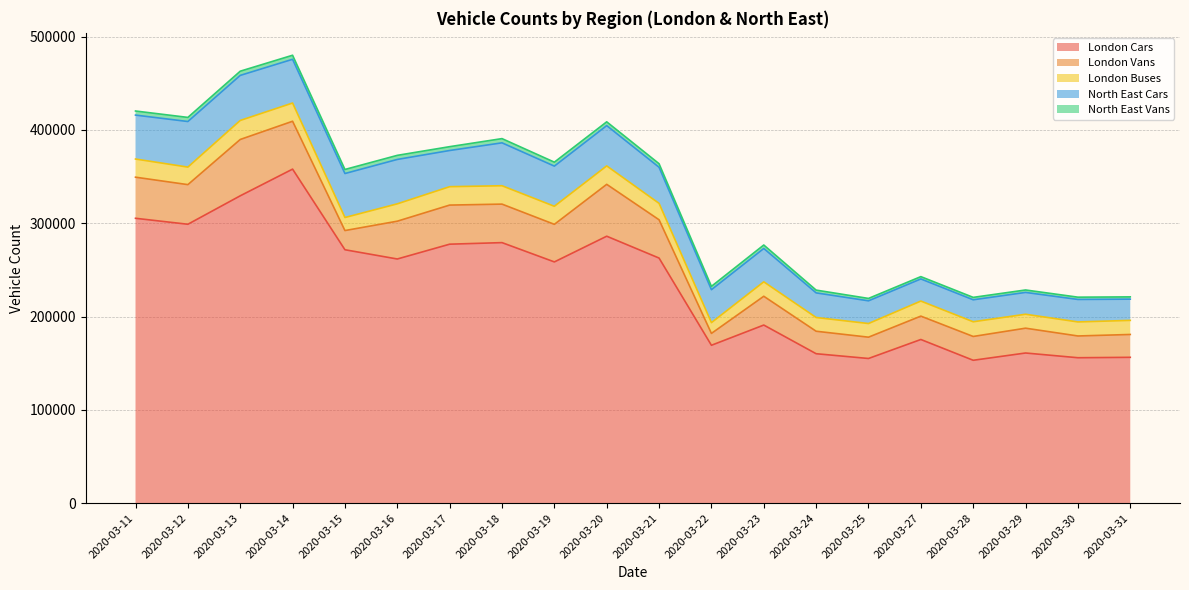

Rank the series at 2020-03-28 from lowest to highest value.

North East Vans, London Buses, North East Cars, London Vans, London Cars